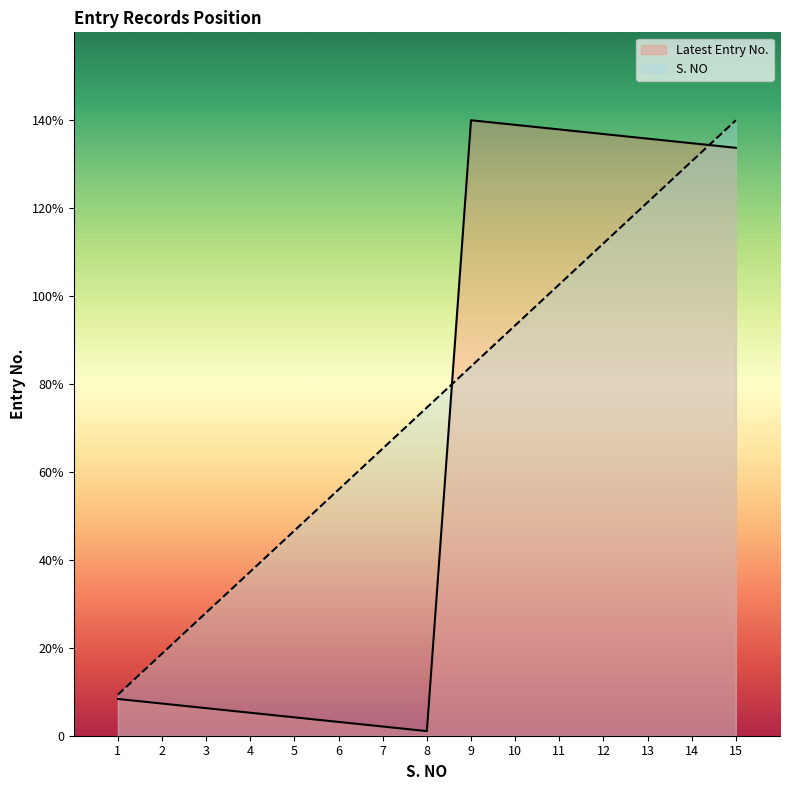

Which series ends up on top after the final intersection of S. NO and Latest Entry No.?

S. NO